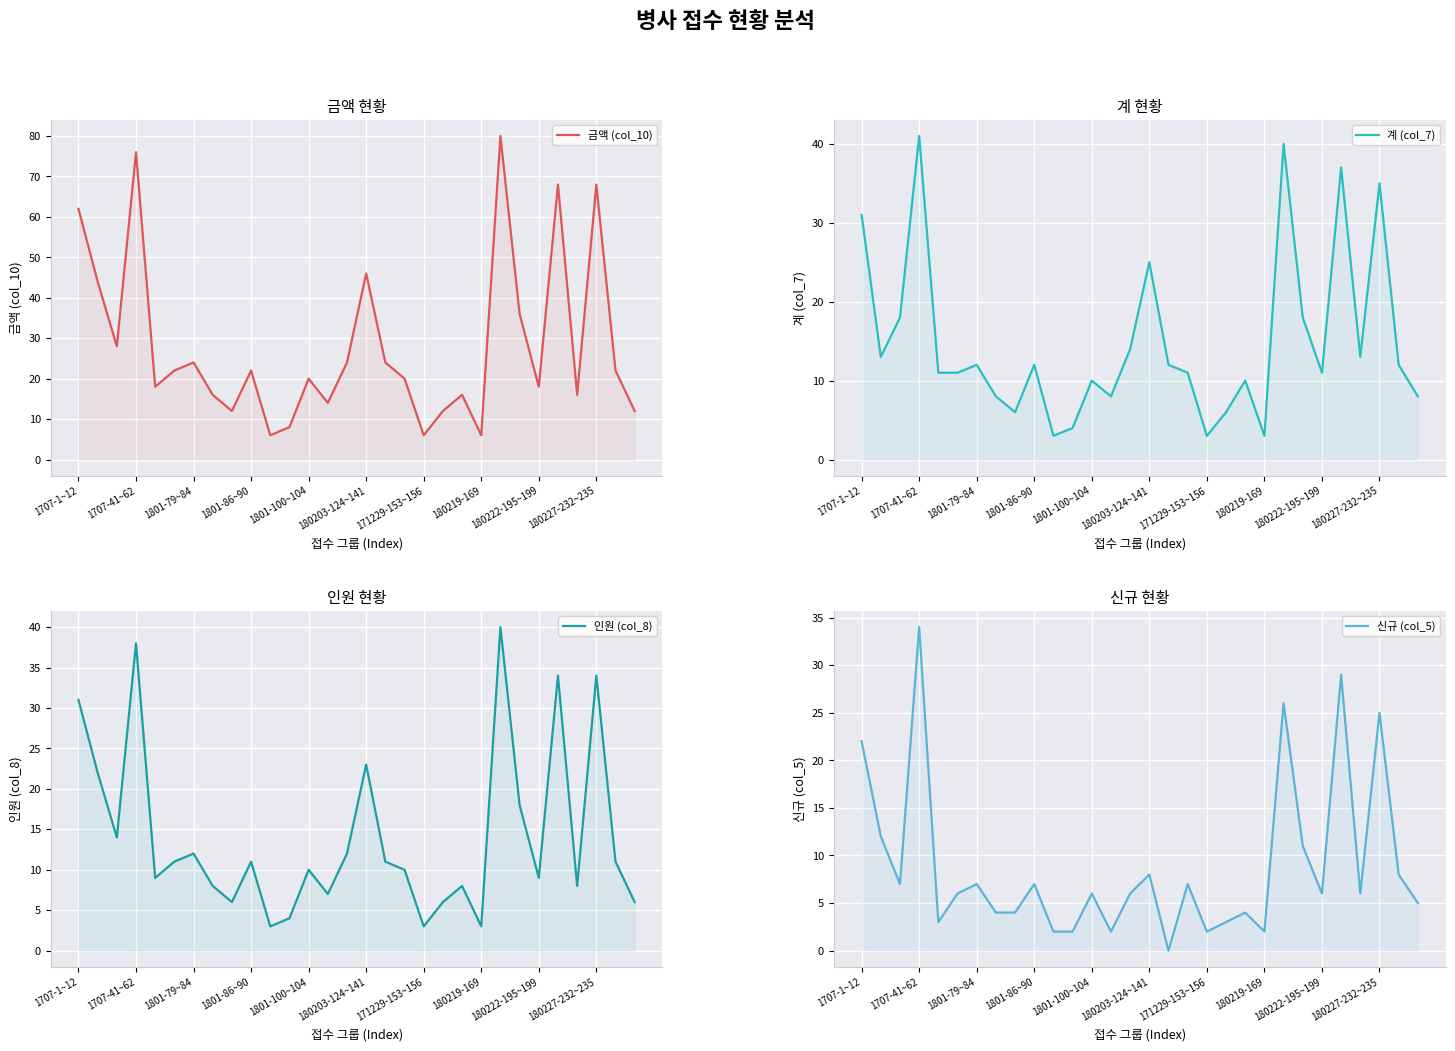

Count the number of categories in the chart.

30